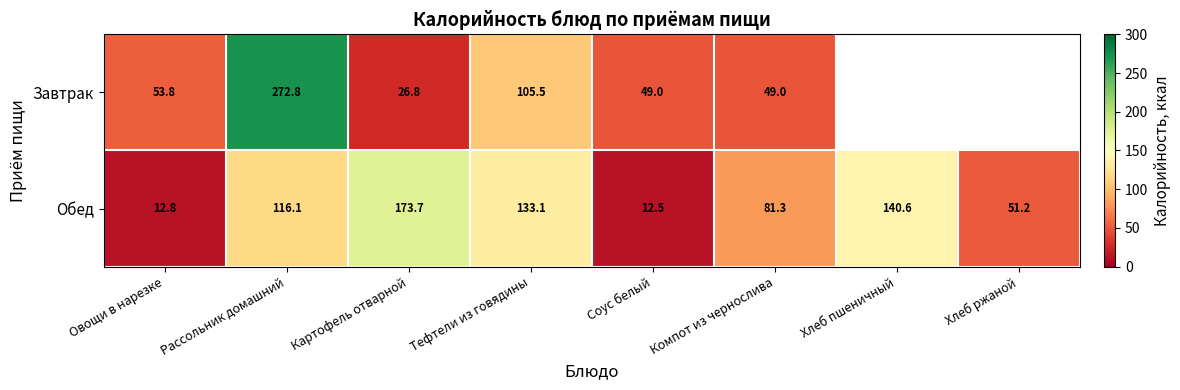

The Обед series shows 51.2 at Хлеб ржаной. True or false?

True